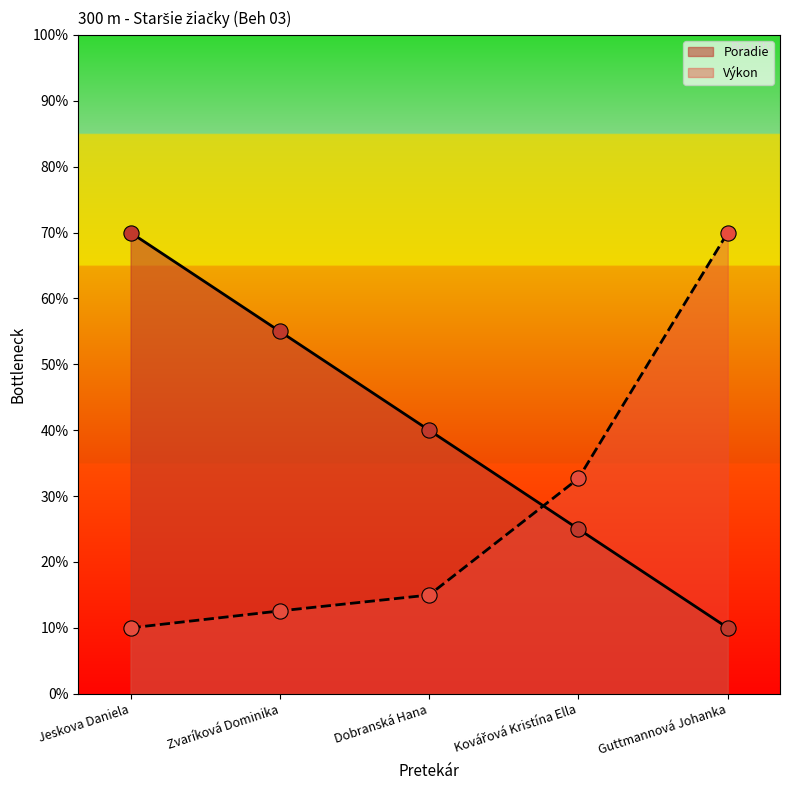

At which category is the sum across all series the highest?

Guttmannová Johanka